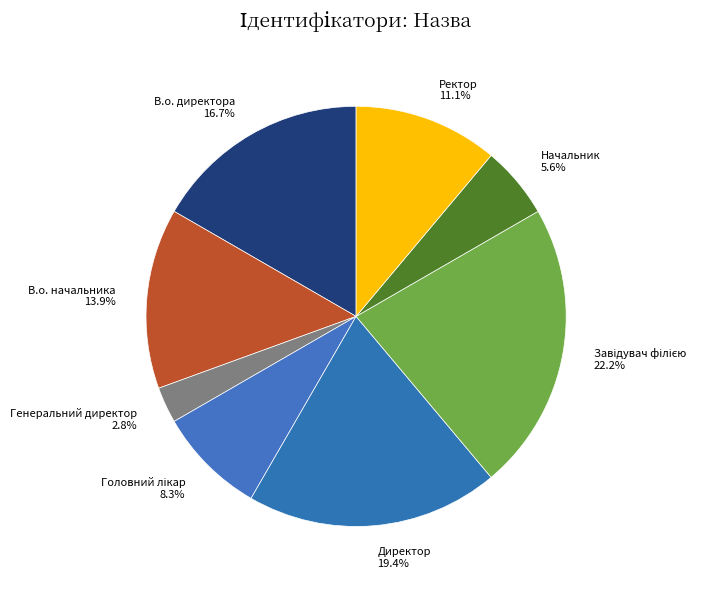

Which has a higher value, В.о. директора or В.о. начальника?

В.о. директора